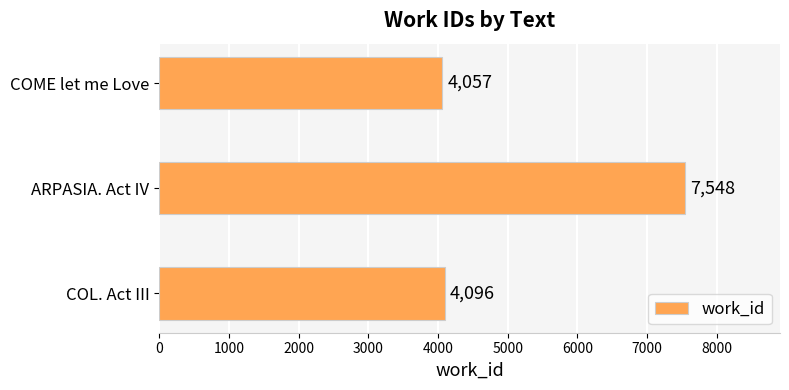

At which label is the value closest to 5802?

COL. Act III